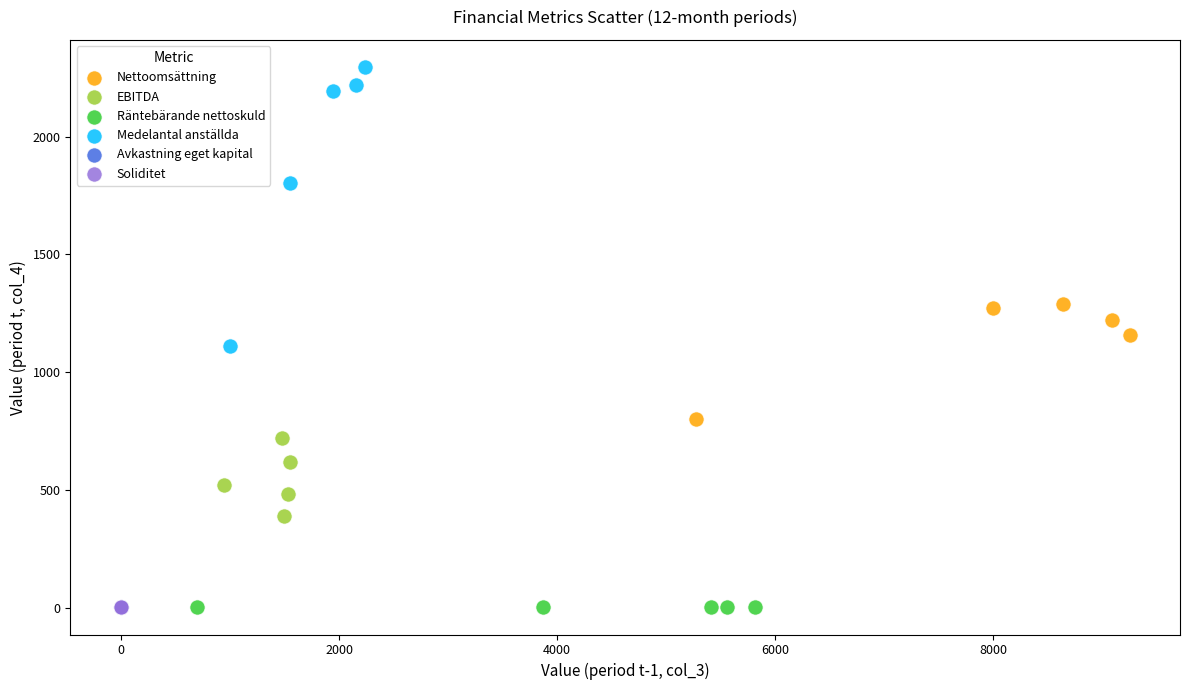

Which series has the widest spread of Y values?

Medelantal anställda